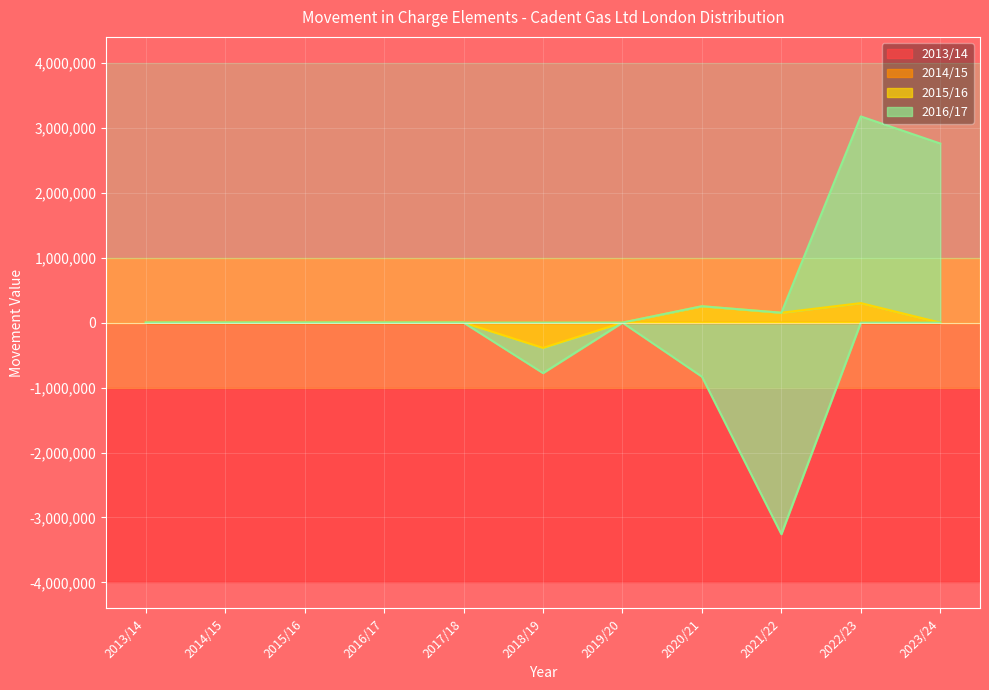

What is the lowest value of the 2016/17 series?

-3257291.8